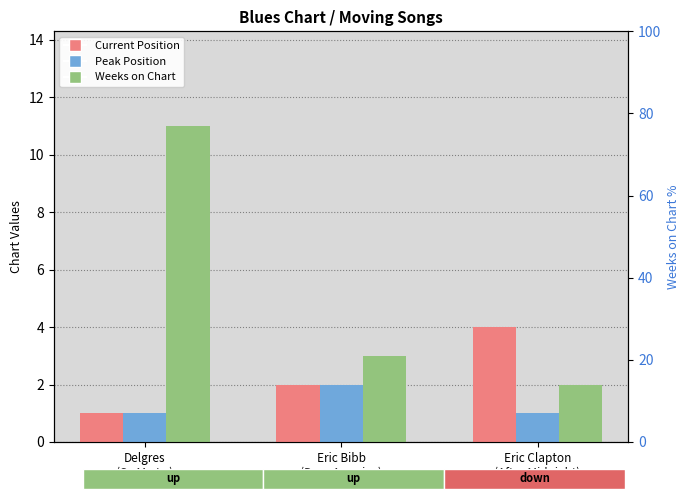

What is the approximate value of Peak Position at Eric Clapton
(After Midnight)?

1